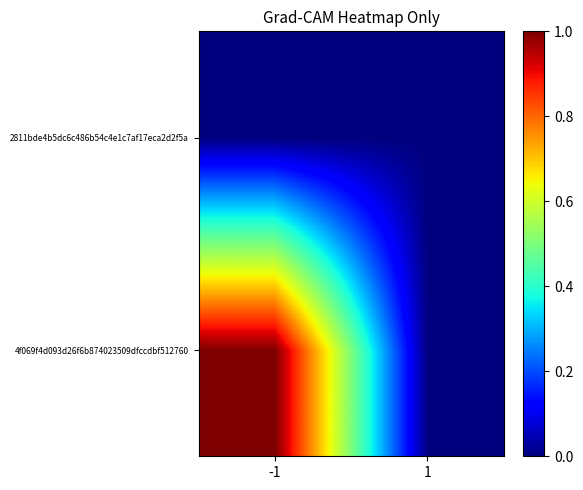

Which has a higher value, 1 or -1?

-1